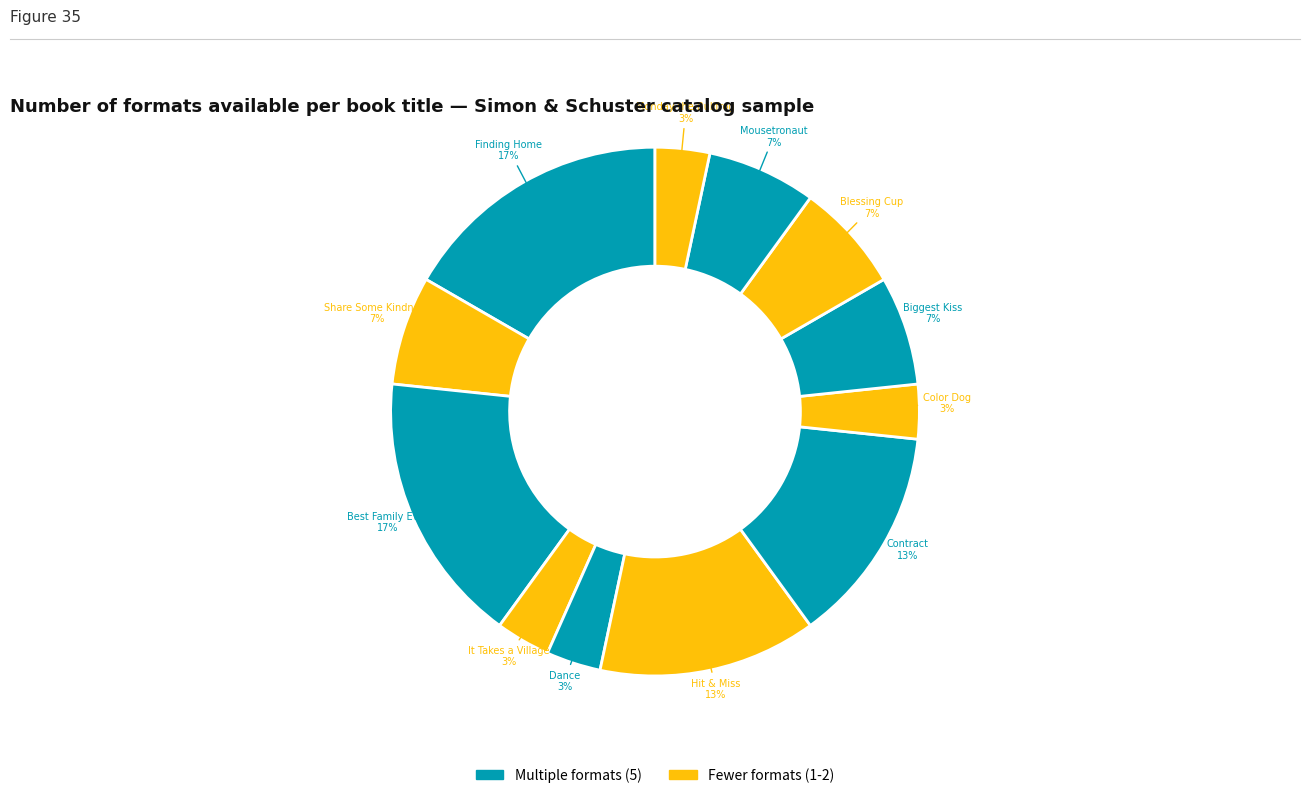

How many slices are in this pie chart?

12